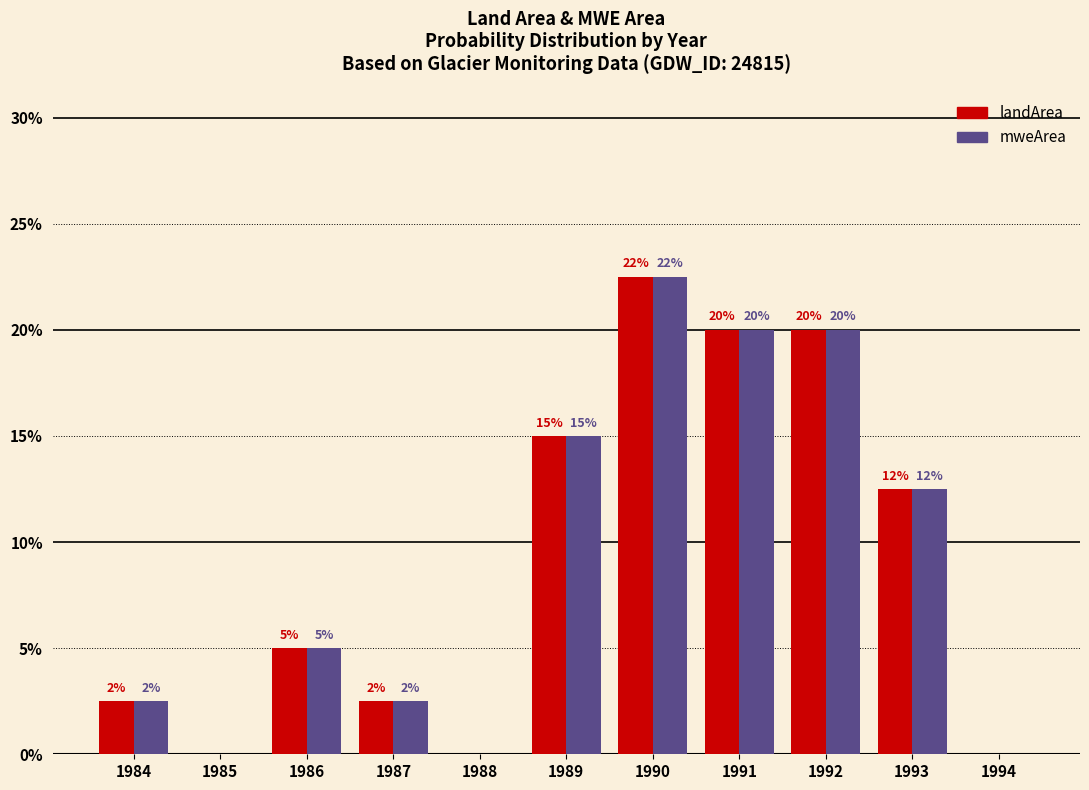

How many landArea values are between 0 and 20?

10